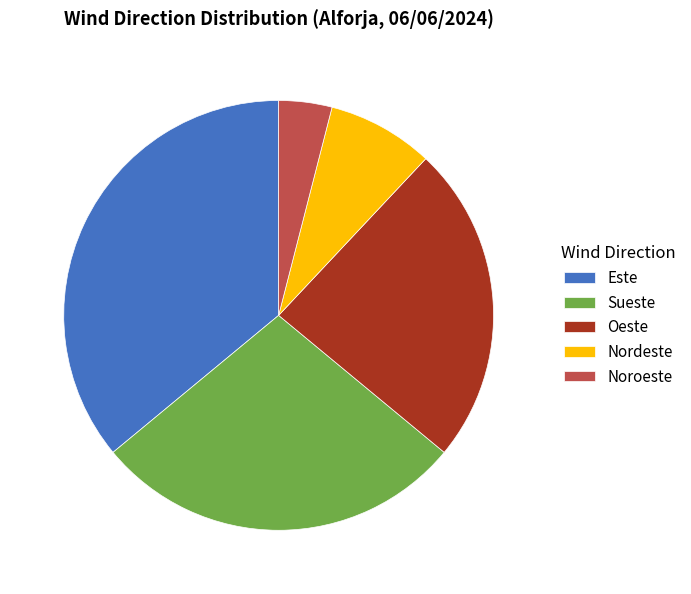

Which has a higher value, Oeste or Este?

Este